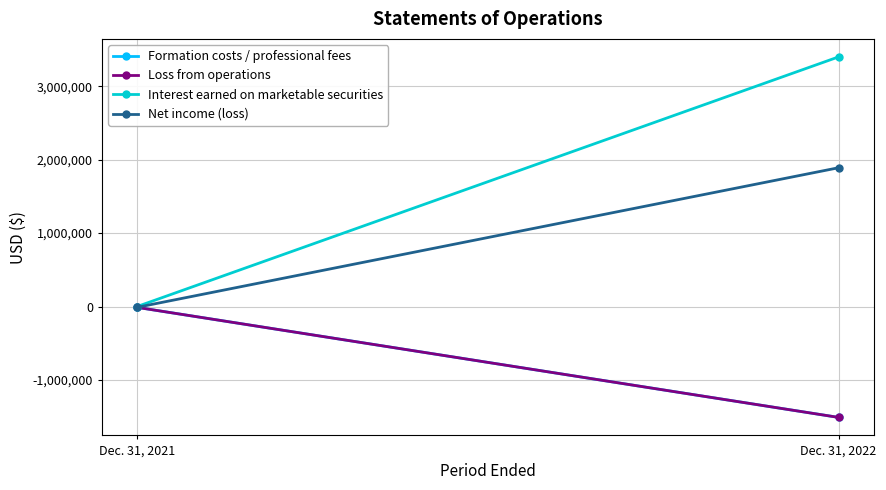

Is it true that Net income (loss) equals 1890290 at Dec. 31, 2022?

True